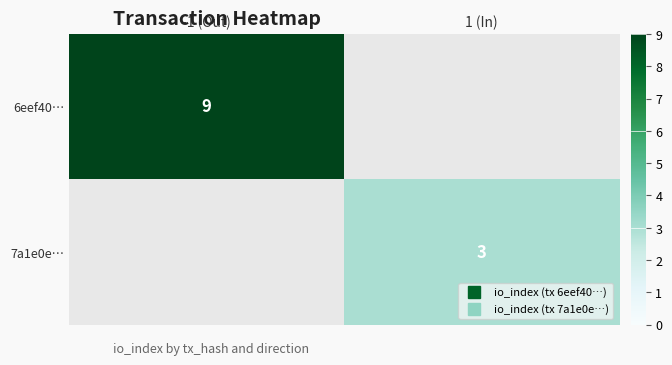

What is the smallest value displayed?

3.0